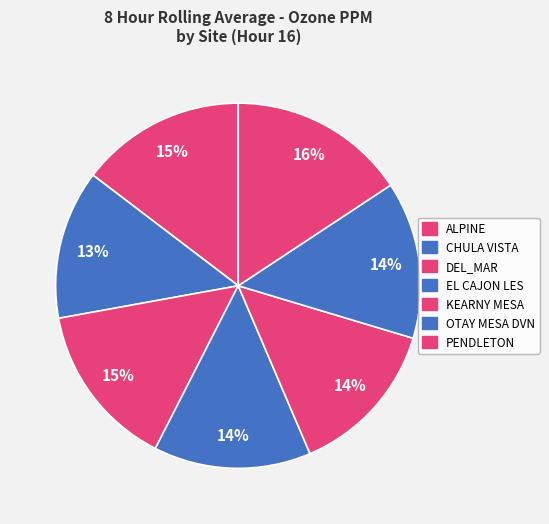

How many slices are in this pie chart?

7